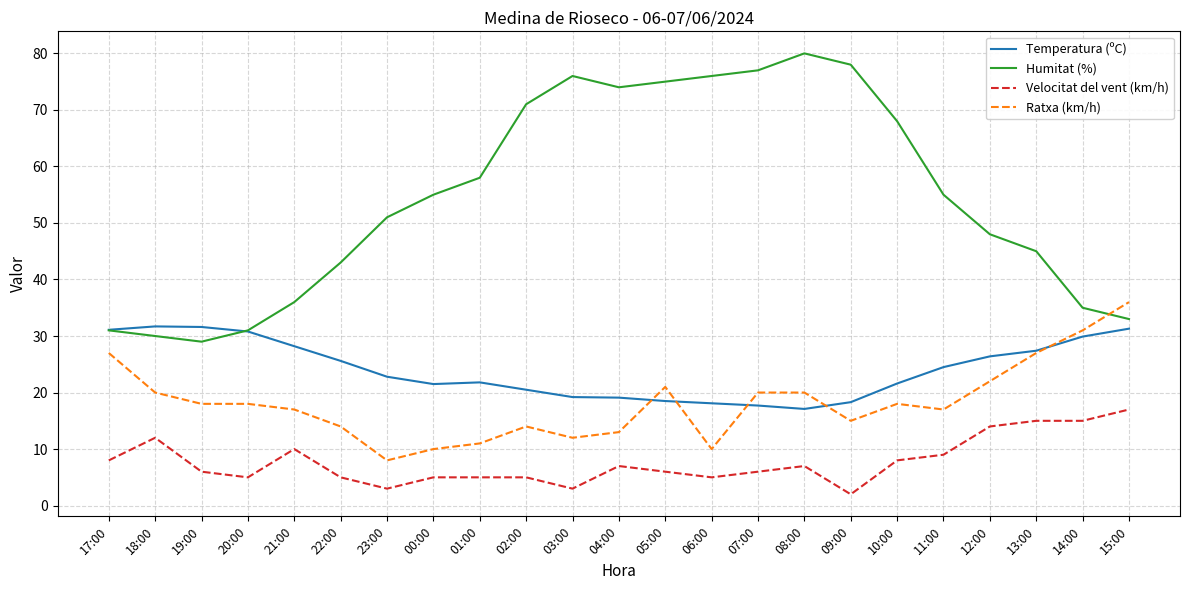

True or false: Humitat (%) and Velocitat del vent (km/h) intersect in this chart.

False